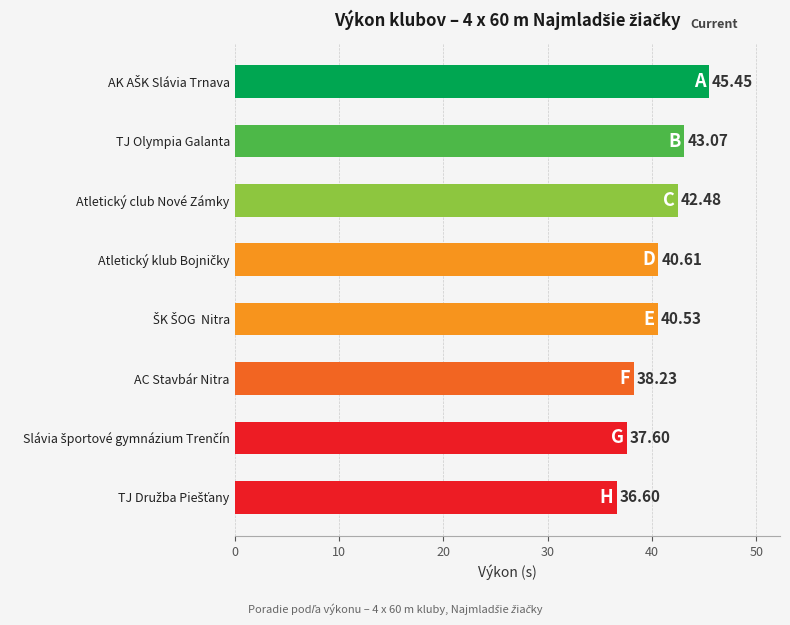

What is the sum of all values?

324.6